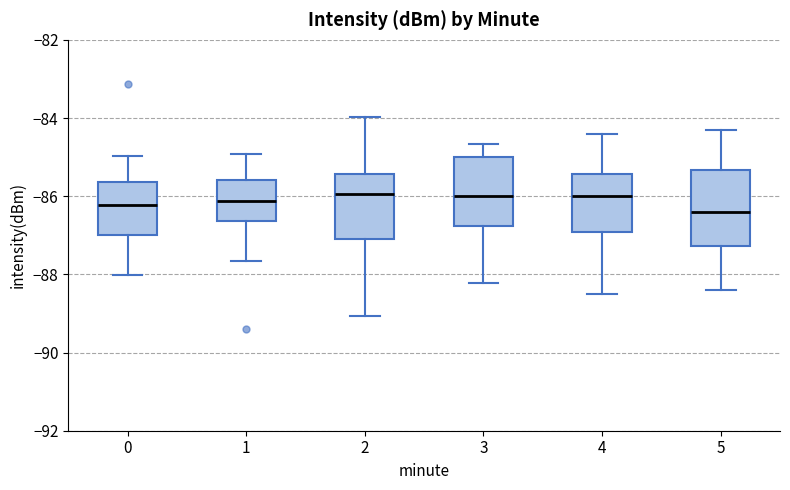

Reading left to right, transcribe this box plot: for each box, give where its median line is, the range the box spans, and where its two whiskers end, as read against the y-axis. The values are not printed on the chart, so give them approximately, as read against the axis.

0: median -86.2, box -87.0 to -85.6, whiskers -88.0 to -85.0
1: median -86.2, box -86.6 to -85.6, whiskers -87.6 to -85.0
2: median -86.0, box -87.0 to -85.4, whiskers -89.0 to -84.0
3: median -86.0, box -86.8 to -85.0, whiskers -88.2 to -84.6
4: median -86.0, box -87.0 to -85.4, whiskers -88.4 to -84.4
5: median -86.4, box -87.2 to -85.4, whiskers -88.4 to -84.2